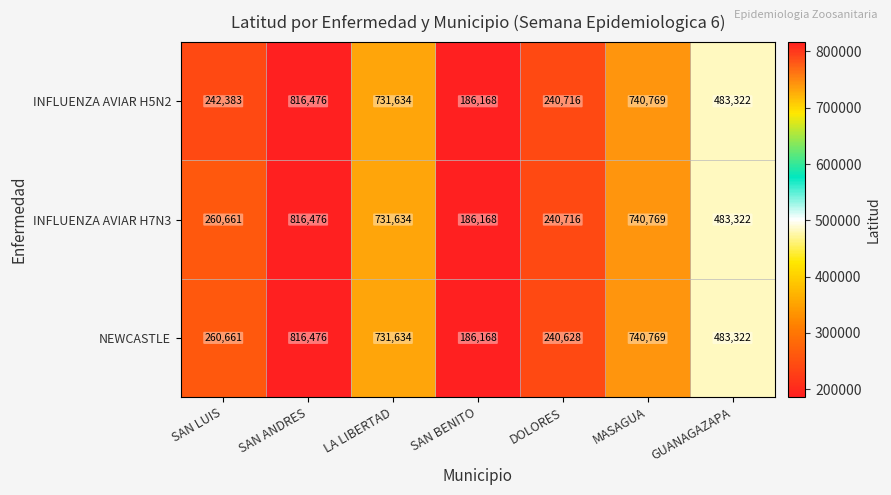

Rank the categories by INFLUENZA AVIAR H5N2 value from highest to lowest.

SAN ANDRES, MASAGUA, LA LIBERTAD, GUANAGAZAPA, SAN LUIS, DOLORES, SAN BENITO